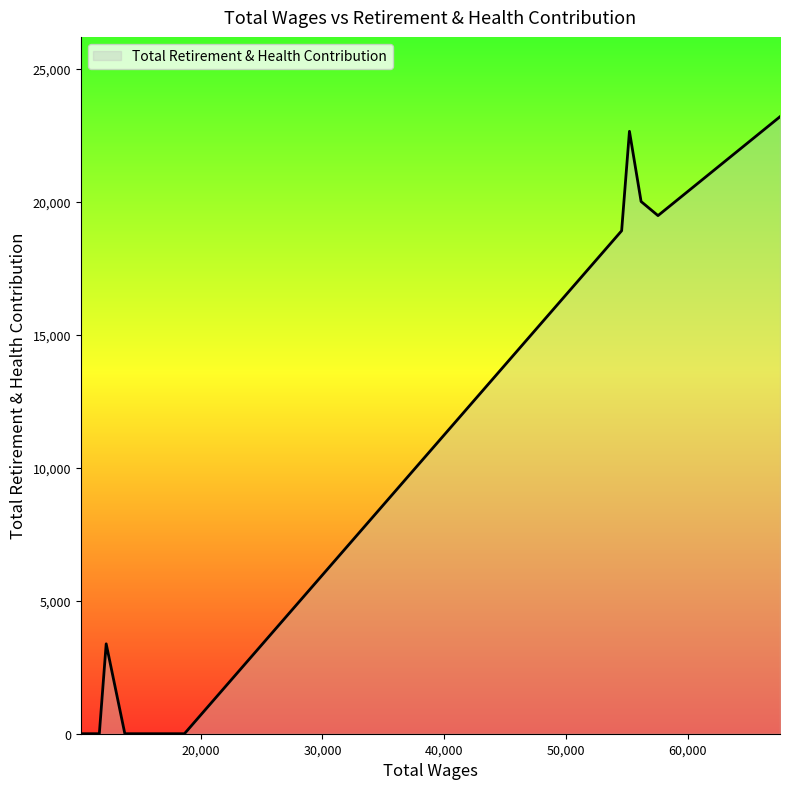

What is the sum of all values?

126485